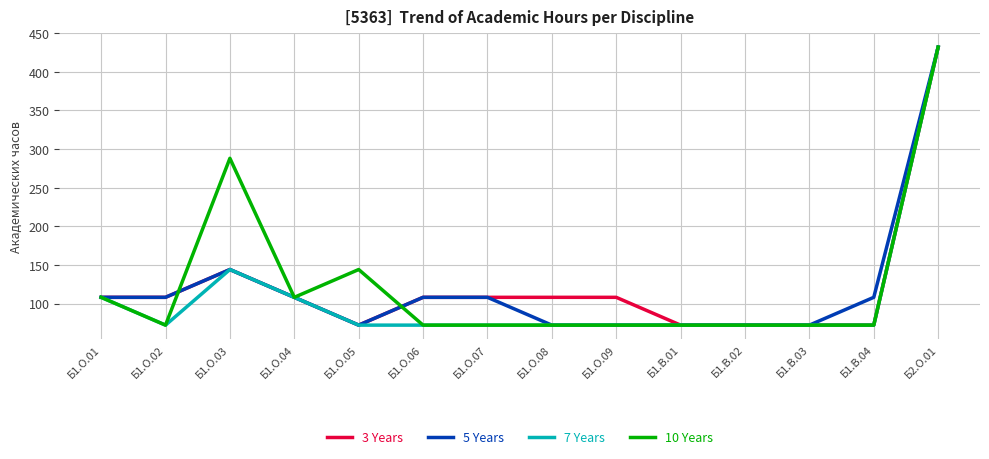

Reading left to right, transcribe all the data shown in this chart.

3 Years: Б1.О.01=108	Б1.О.02=108	Б1.О.03=144	Б1.О.04=108	Б1.О.05=72	Б1.О.06=108	Б1.О.07=108	Б1.О.08=108	Б1.О.09=108	Б1.В.01=72	Б1.В.02=72	Б1.В.03=72	Б1.В.04=72	Б2.О.01=432
5 Years: Б1.О.01=108	Б1.О.02=108	Б1.О.03=144	Б1.О.04=108	Б1.О.05=72	Б1.О.06=108	Б1.О.07=108	Б1.О.08=72	Б1.О.09=72	Б1.В.01=72	Б1.В.02=72	Б1.В.03=72	Б1.В.04=108	Б2.О.01=432
7 Years: Б1.О.01=108	Б1.О.02=72	Б1.О.03=144	Б1.О.04=108	Б1.О.05=72	Б1.О.06=72	Б1.О.07=72	Б1.О.08=72	Б1.О.09=72	Б1.В.01=72	Б1.В.02=72	Б1.В.03=72	Б1.В.04=72	Б2.О.01=432
10 Years: Б1.О.01=108	Б1.О.02=72	Б1.О.03=288	Б1.О.04=108	Б1.О.05=144	Б1.О.06=72	Б1.О.07=72	Б1.О.08=72	Б1.О.09=72	Б1.В.01=72	Б1.В.02=72	Б1.В.03=72	Б1.В.04=72	Б2.О.01=432